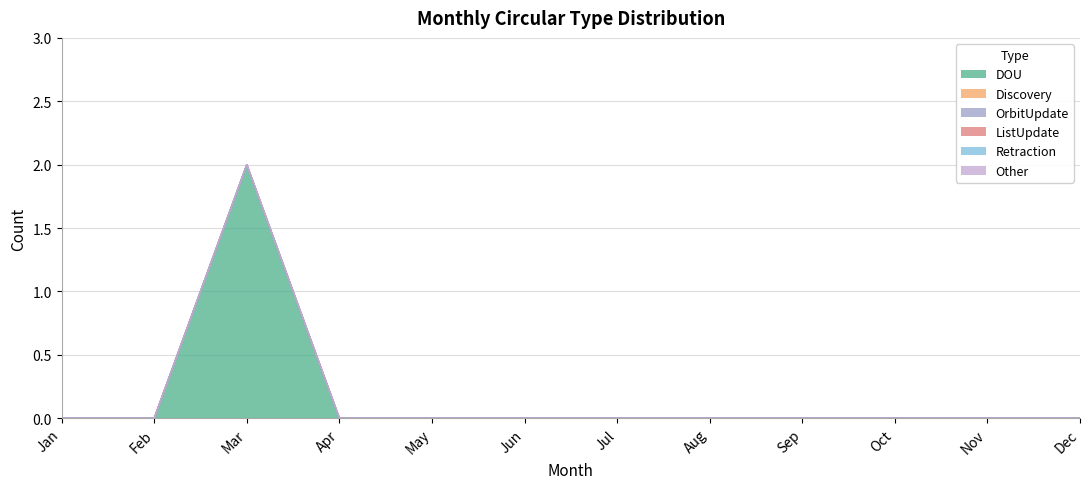

Which category has the lowest value in the Discovery series?

Jan